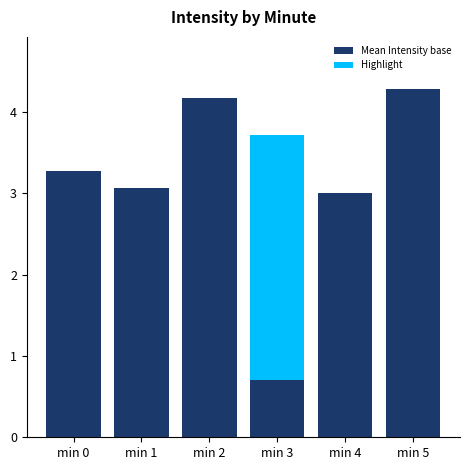

Which category has the highest value in the Mean Intensity base series?

min 5